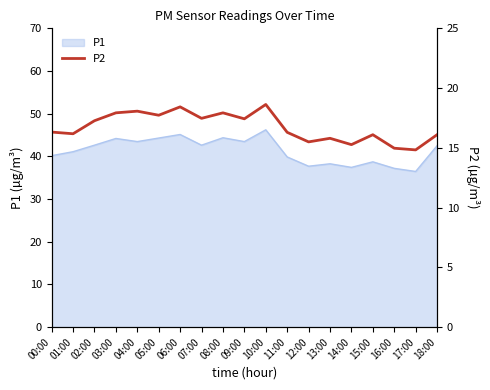

How many lines are shown in the chart?

1